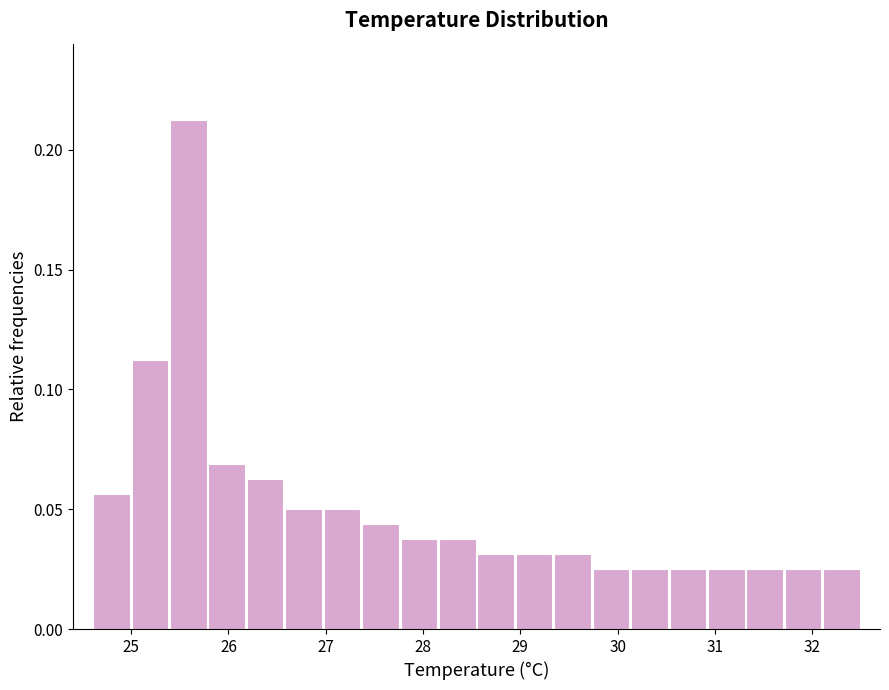

Around what value on the x-axis is the tallest bar? Give the approximate position of its centre, as read against the axis.

25.6